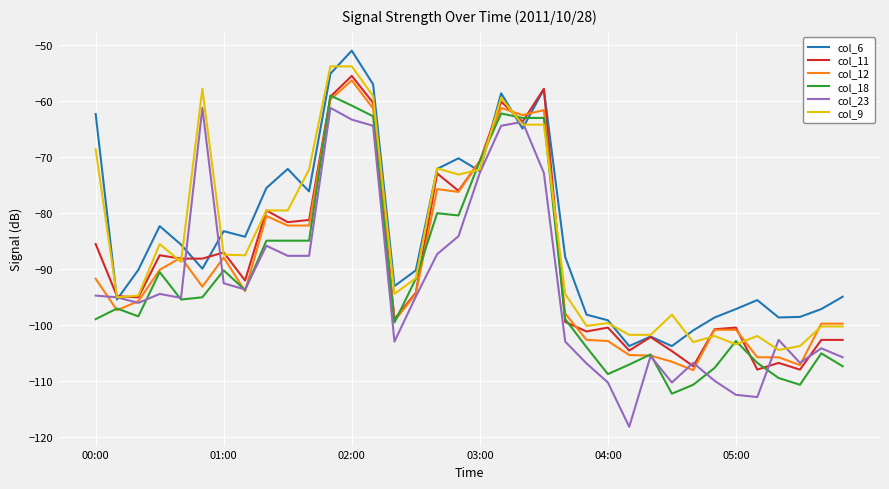

Which series has the widest spread of values?

col_23